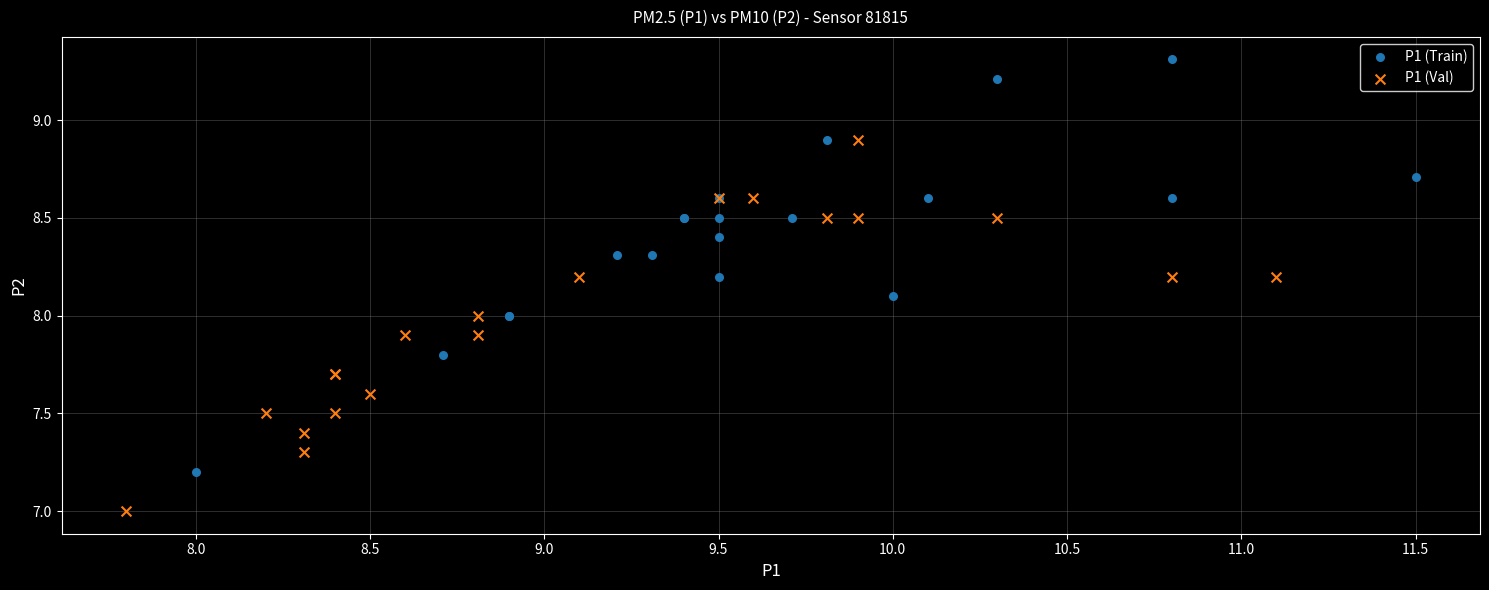

Which series reaches the minimum Y coordinate?

P1 (Val)